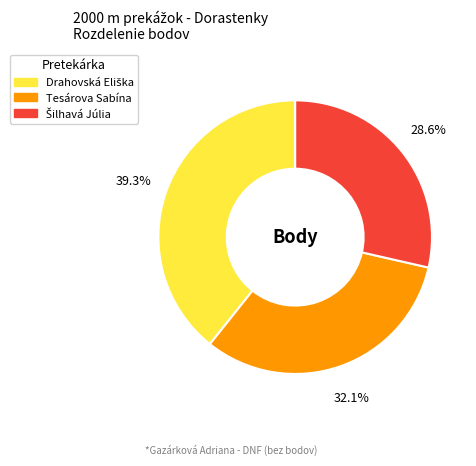

Does any single category account for the majority?

No